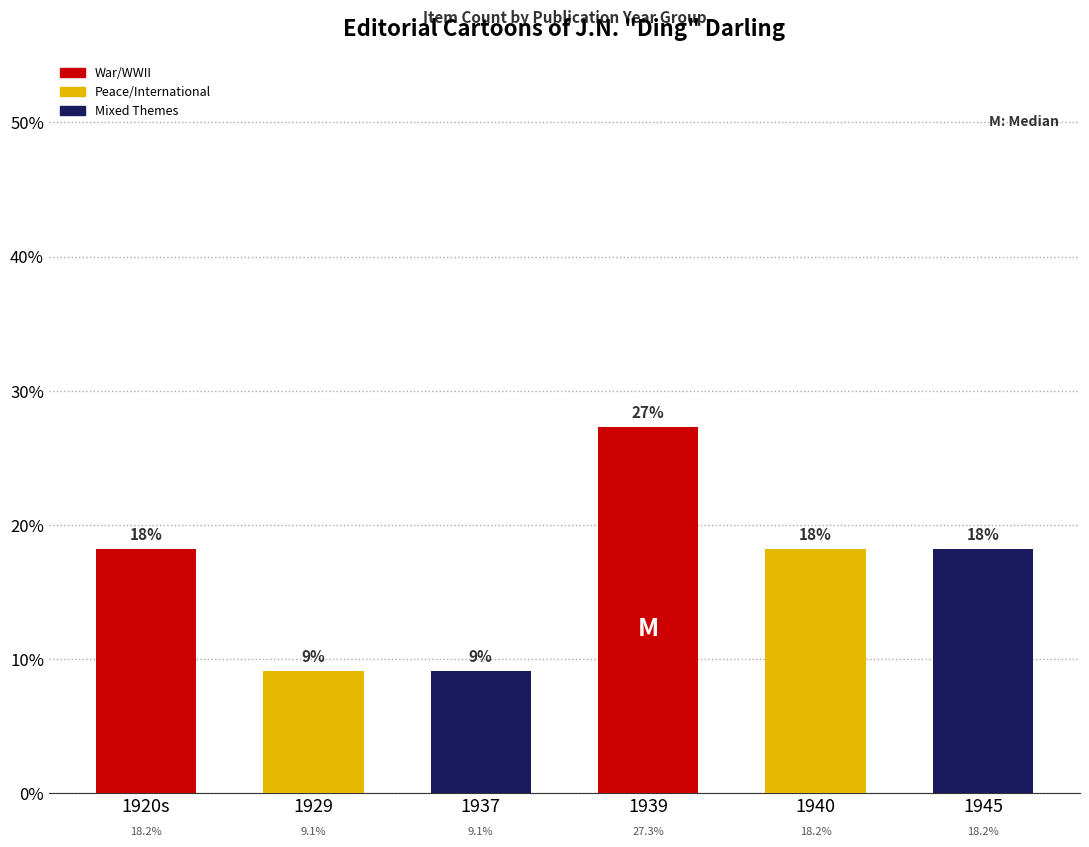

Which has a higher value, 1920s or 1937?

1920s